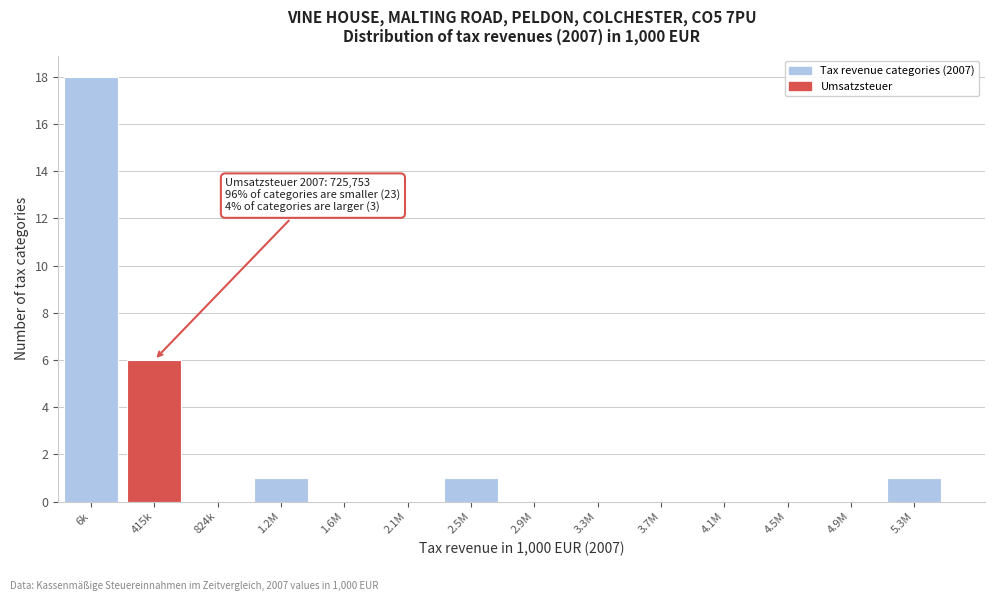

Reading left to right, transcribe all the data shown in this chart.

6k=18	415k=6	824k=0	1.2M=1	1.6M=0	2.1M=0	2.5M=1	2.9M=0	3.3M=0	3.7M=0	4.1M=0	4.5M=0	4.9M=0	5.3M=1